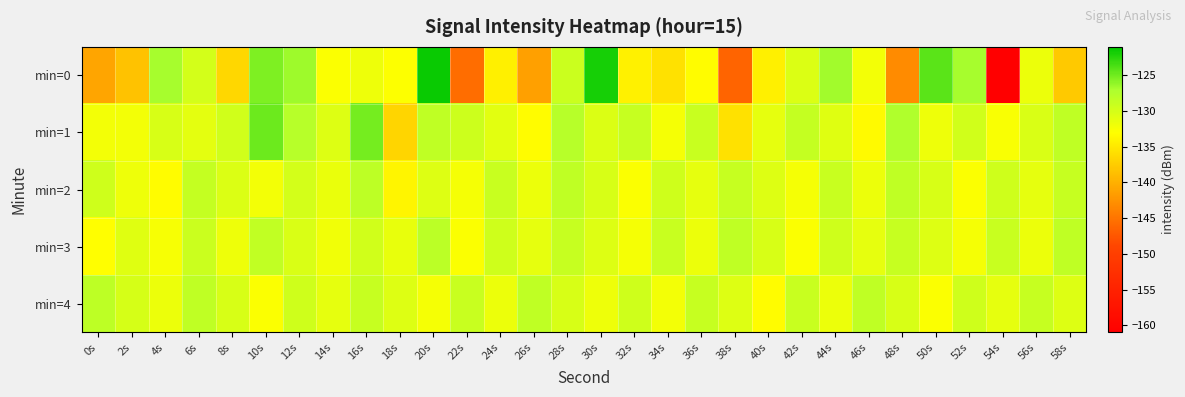

At 12s, list the series in order from smallest to largest.

min=3, min=2, min=4, min=1, min=0